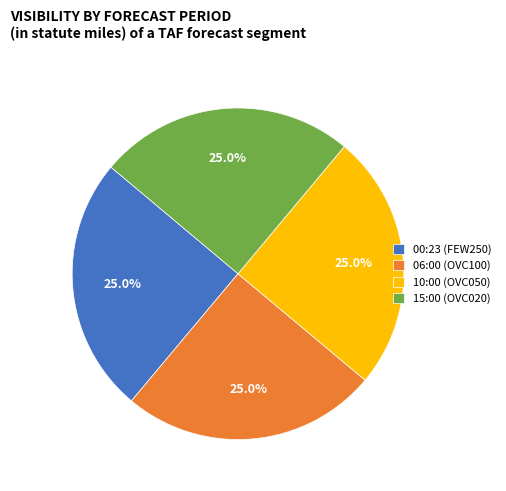

Does 00:23 (FEW250) account for over 50% of the chart?

No